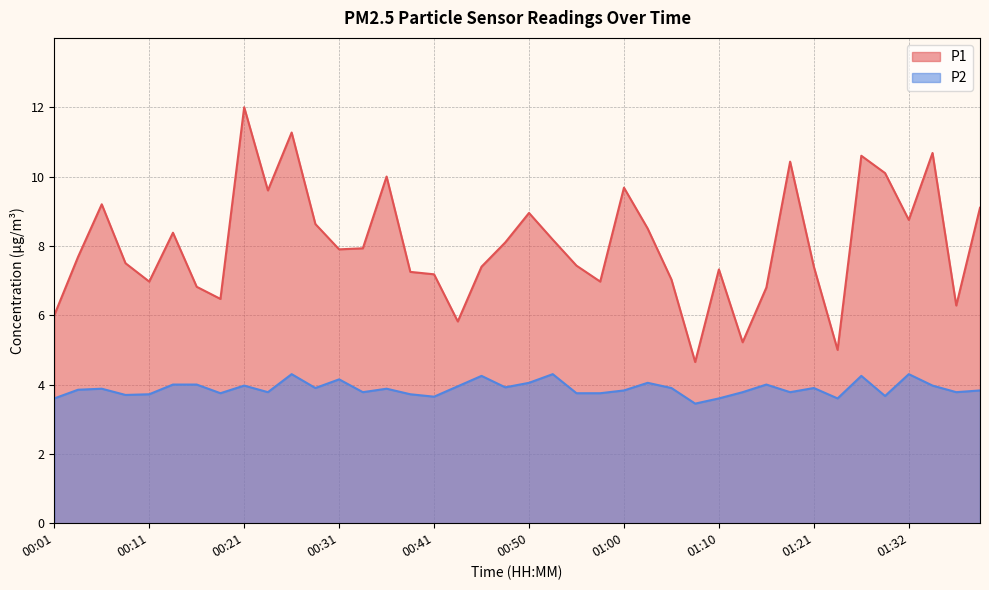

Reading left to right, extract all data points from this chart.

P1: 6.0	7.7	9.2	7.5	7.0	8.4	6.8	6.5	12.0	9.6	11.3	8.6	7.9	7.9	10.0	7.2	7.2	5.8	7.4	8.1	8.9	8.2	7.4	7.0	9.7	8.5	7.0	4.7	7.3	5.2	6.8	10.4	7.4	5.0	10.6	10.1	8.8	10.7	6.3	9.1
P2: 3.6	3.9	3.9	3.7	3.7	4.0	4.0	3.8	4.0	3.8	4.3	3.9	4.2	3.8	3.9	3.7	3.6	4.0	4.2	3.9	4.0	4.3	3.8	3.8	3.8	4.0	3.9	3.5	3.6	3.8	4.0	3.8	3.9	3.6	4.2	3.7	4.3	4.0	3.8	3.8